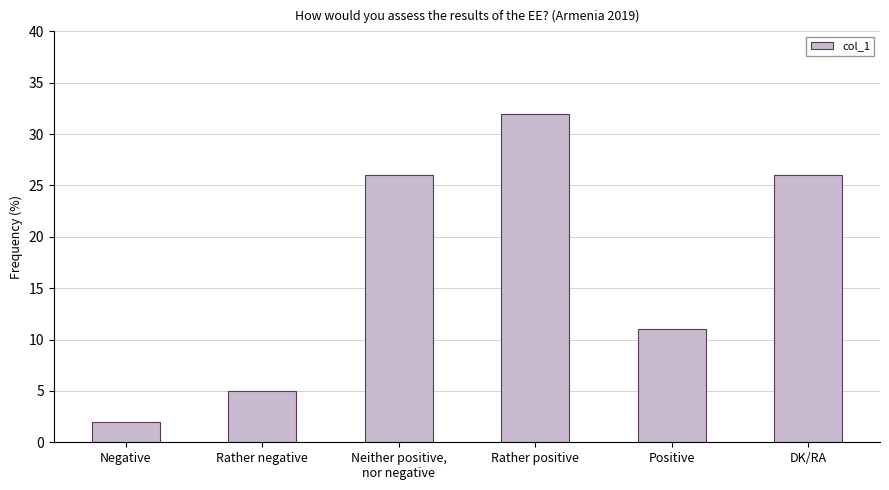

Which label corresponds to the largest value in the chart?

Rather positive